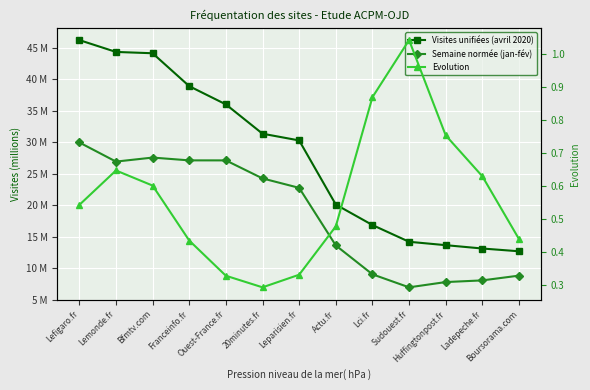

At Ladepeche.fr, list the series in order from largest to smallest.

Visites unifiées (avril 2020), Semaine normée (jan-fév), Evolution